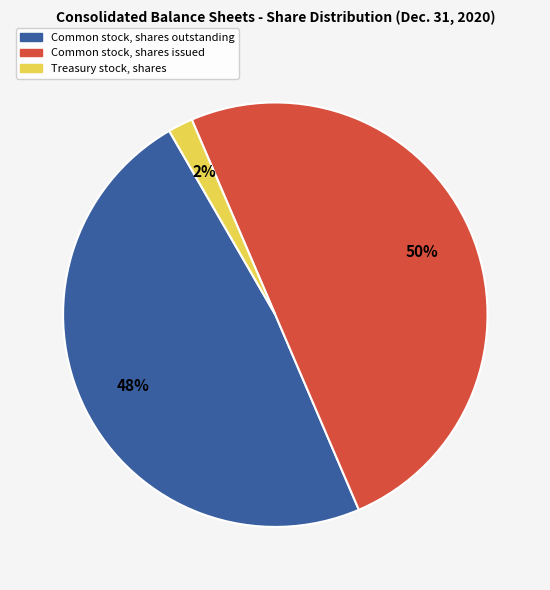

Does Common stock, shares outstanding account for over 50% of the chart?

No